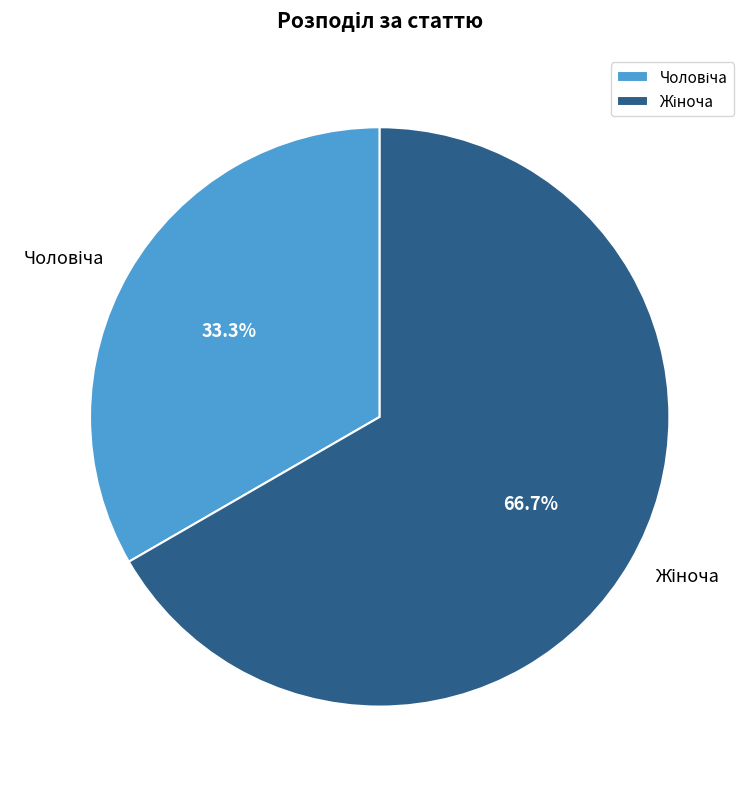

To the nearest percent, what is the average slice percentage?

50%